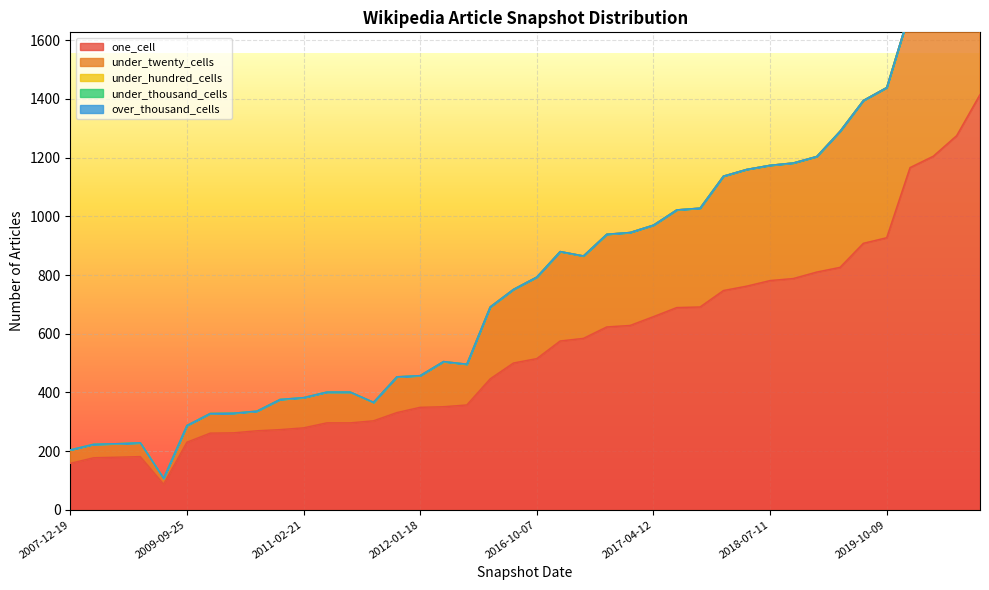

What is the sum of the one_cell values at 2011-06-10 and 2008-06-27?

475